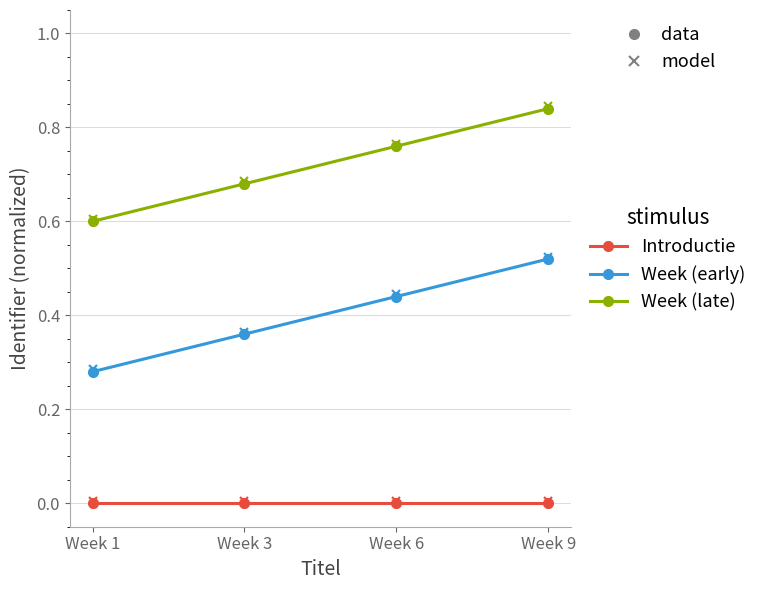

Rank the series at Week 1 from lowest to highest value.

Introductie, Week (early), Week (late)